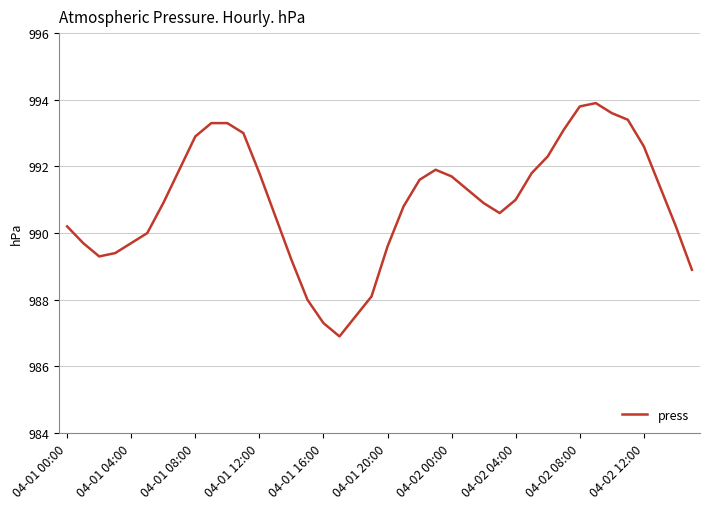

What is the maximum value shown in the chart?

993.9